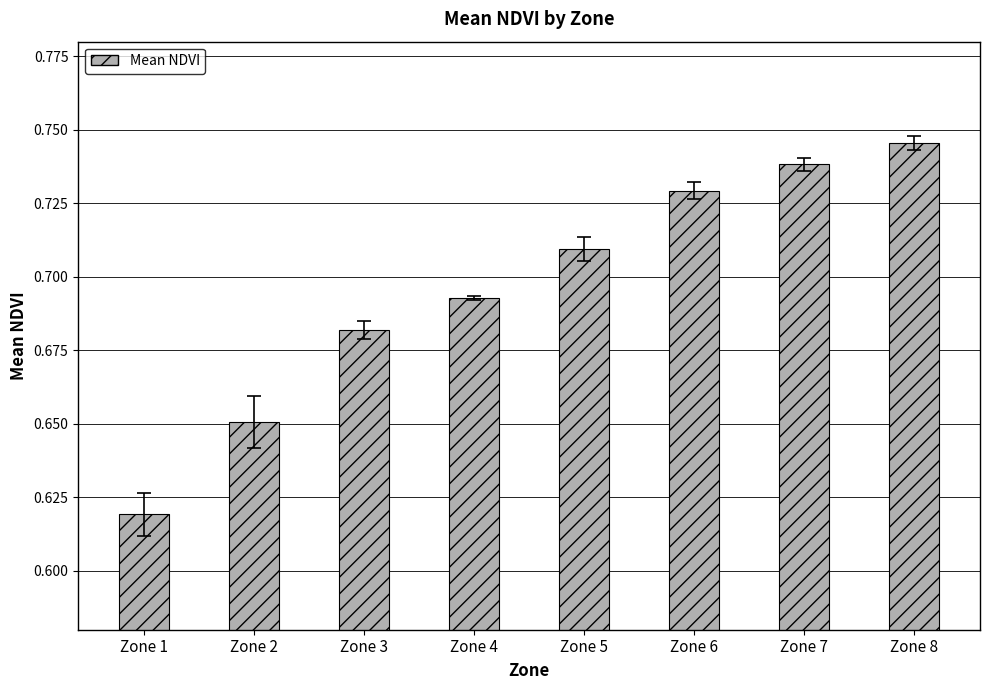

What is the difference between the maximum and second lowest values?

0.1